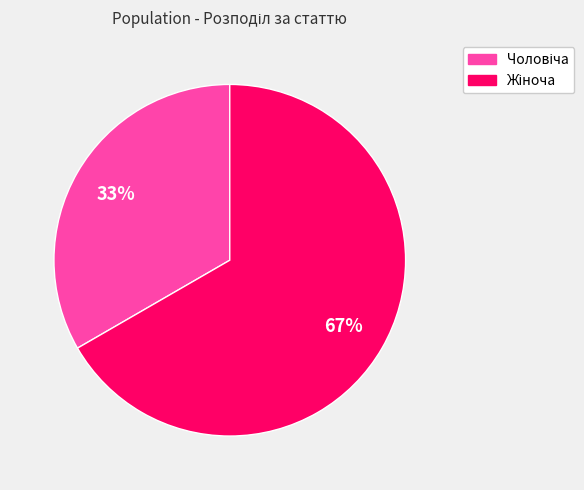

Is there any slice that represents more than half of the pie?

Yes